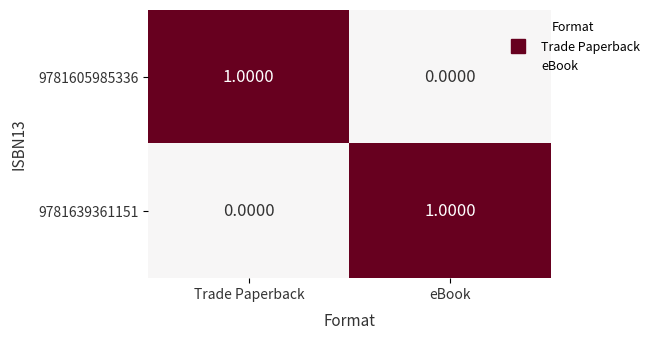

Which category has the lowest value in the 9781639361151 series?

Trade Paperback